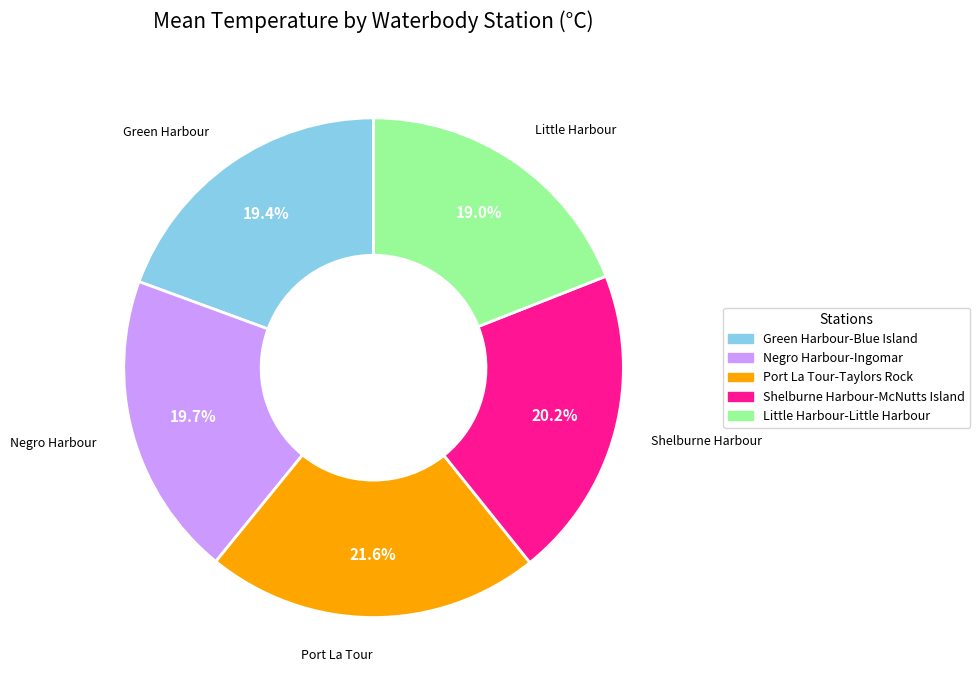

Combined, do Port La Tour-Taylors Rock and Shelburne Harbour-McNutts Island account for over 50%?

No